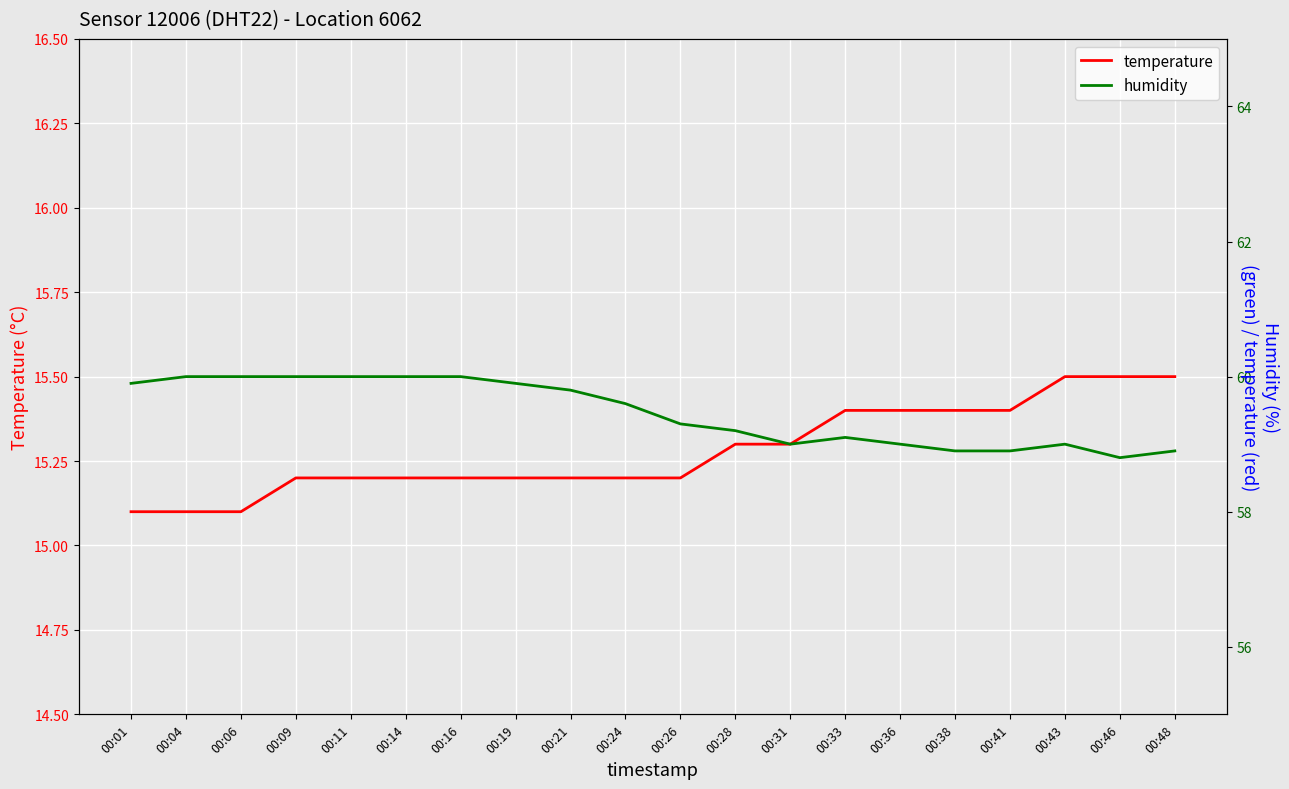

How many lines are shown in the chart?

2